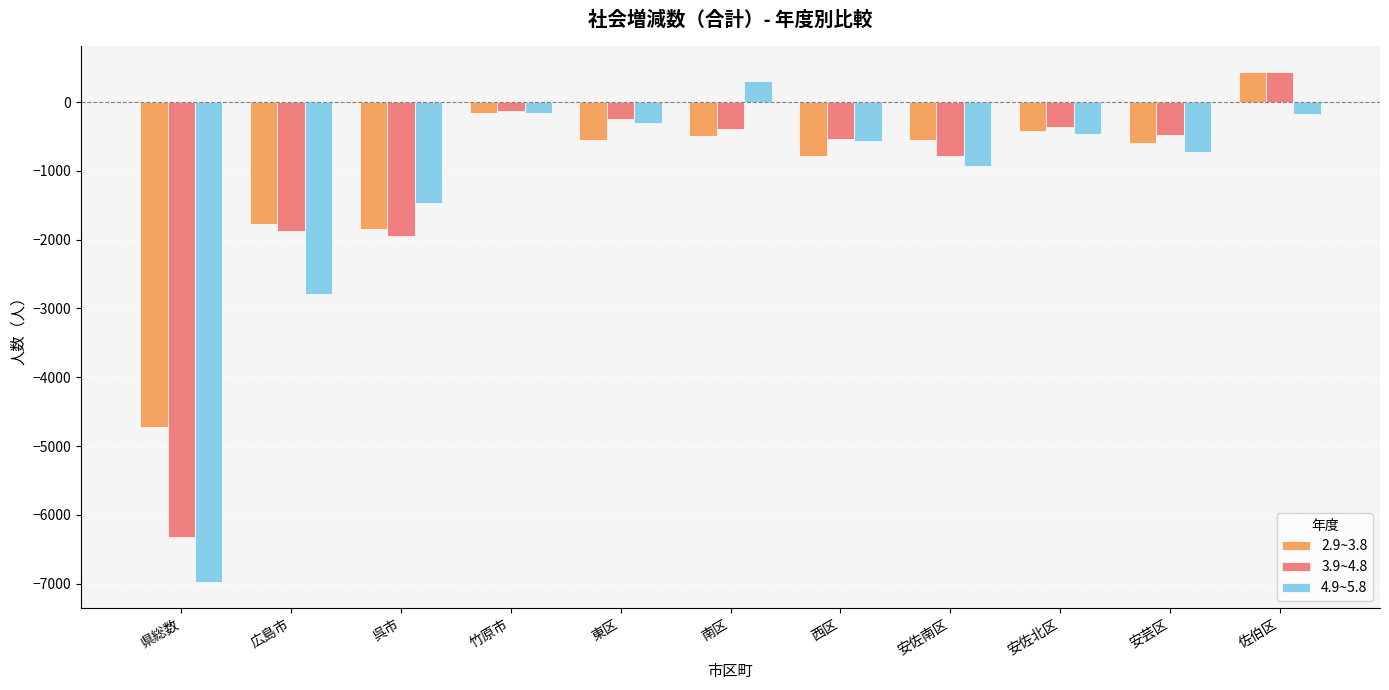

What is the sum of all 2.9~3.8 values?

-11441